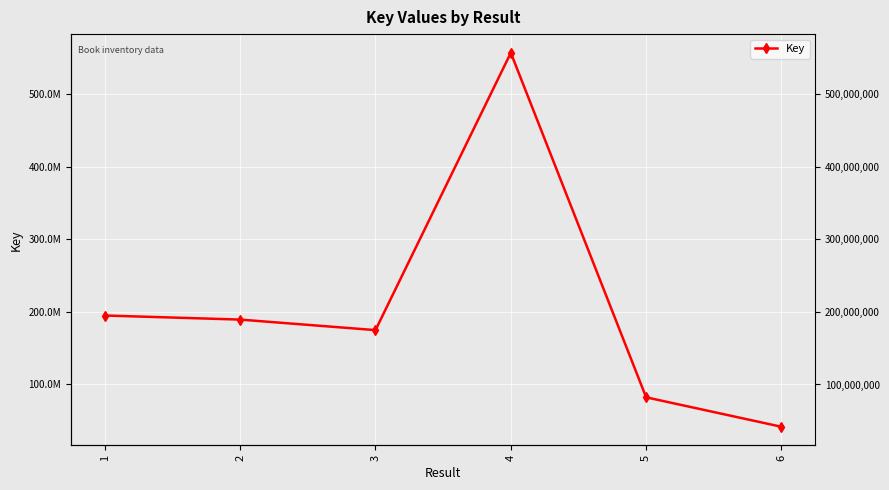

What is the sum of all values?

1240178349